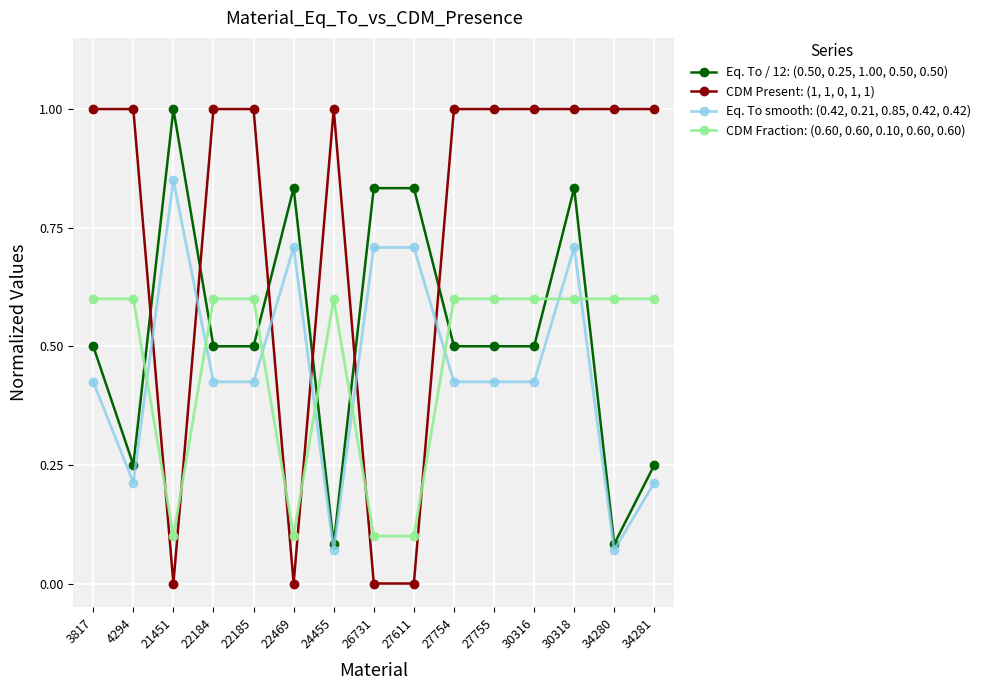

At 34280, list the series in order from largest to smallest.

CDM Present: (1, 1, 0, 1, 1), CDM Fraction: (0.60, 0.60, 0.10, 0.60, 0.60), Eq. To / 12: (0.50, 0.25, 1.00, 0.50, 0.50), Eq. To smooth: (0.42, 0.21, 0.85, 0.42, 0.42)